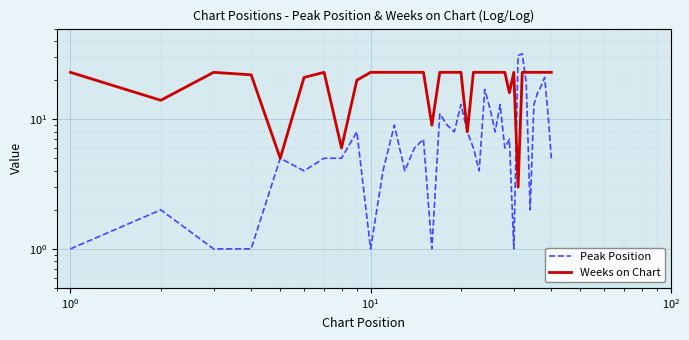

The Weeks on Chart series shows 35 at 21. True or false?

False